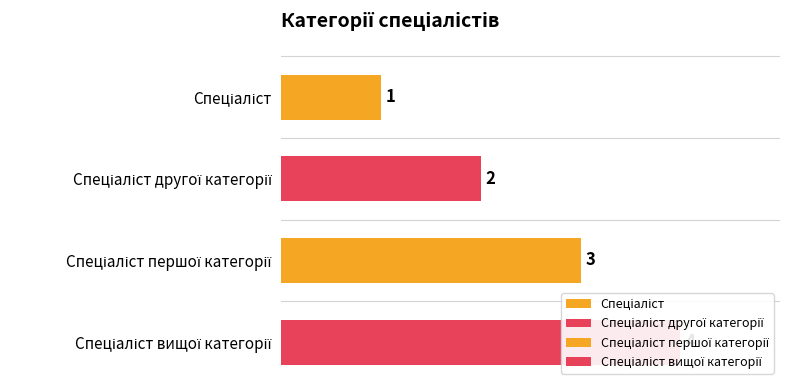

Reading right to left, extract all data points from this chart.

Спеціаліст вищої категорії=4	Спеціаліст першої категорії=3	Спеціаліст другої категорії=2	Спеціаліст=1